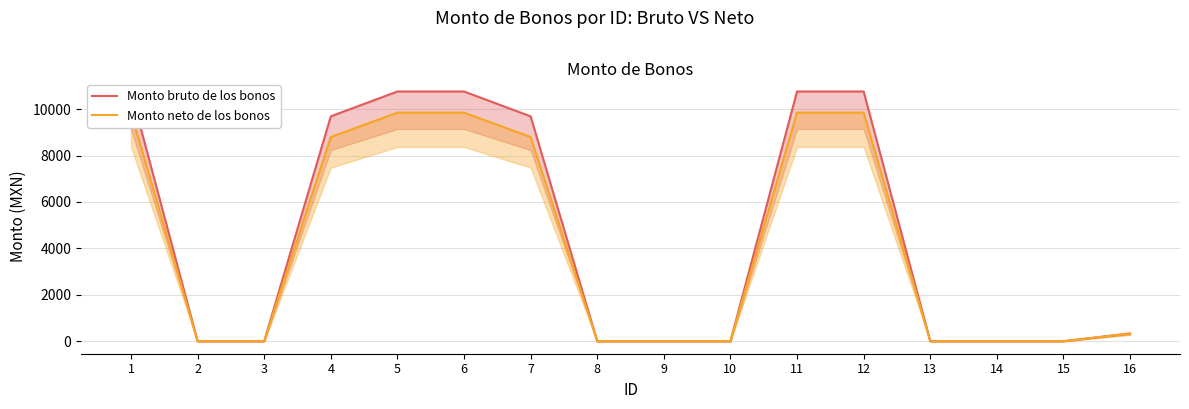

Rank the series by their maximum value, from highest to lowest.

Monto bruto de los bonos, Monto neto de los bonos